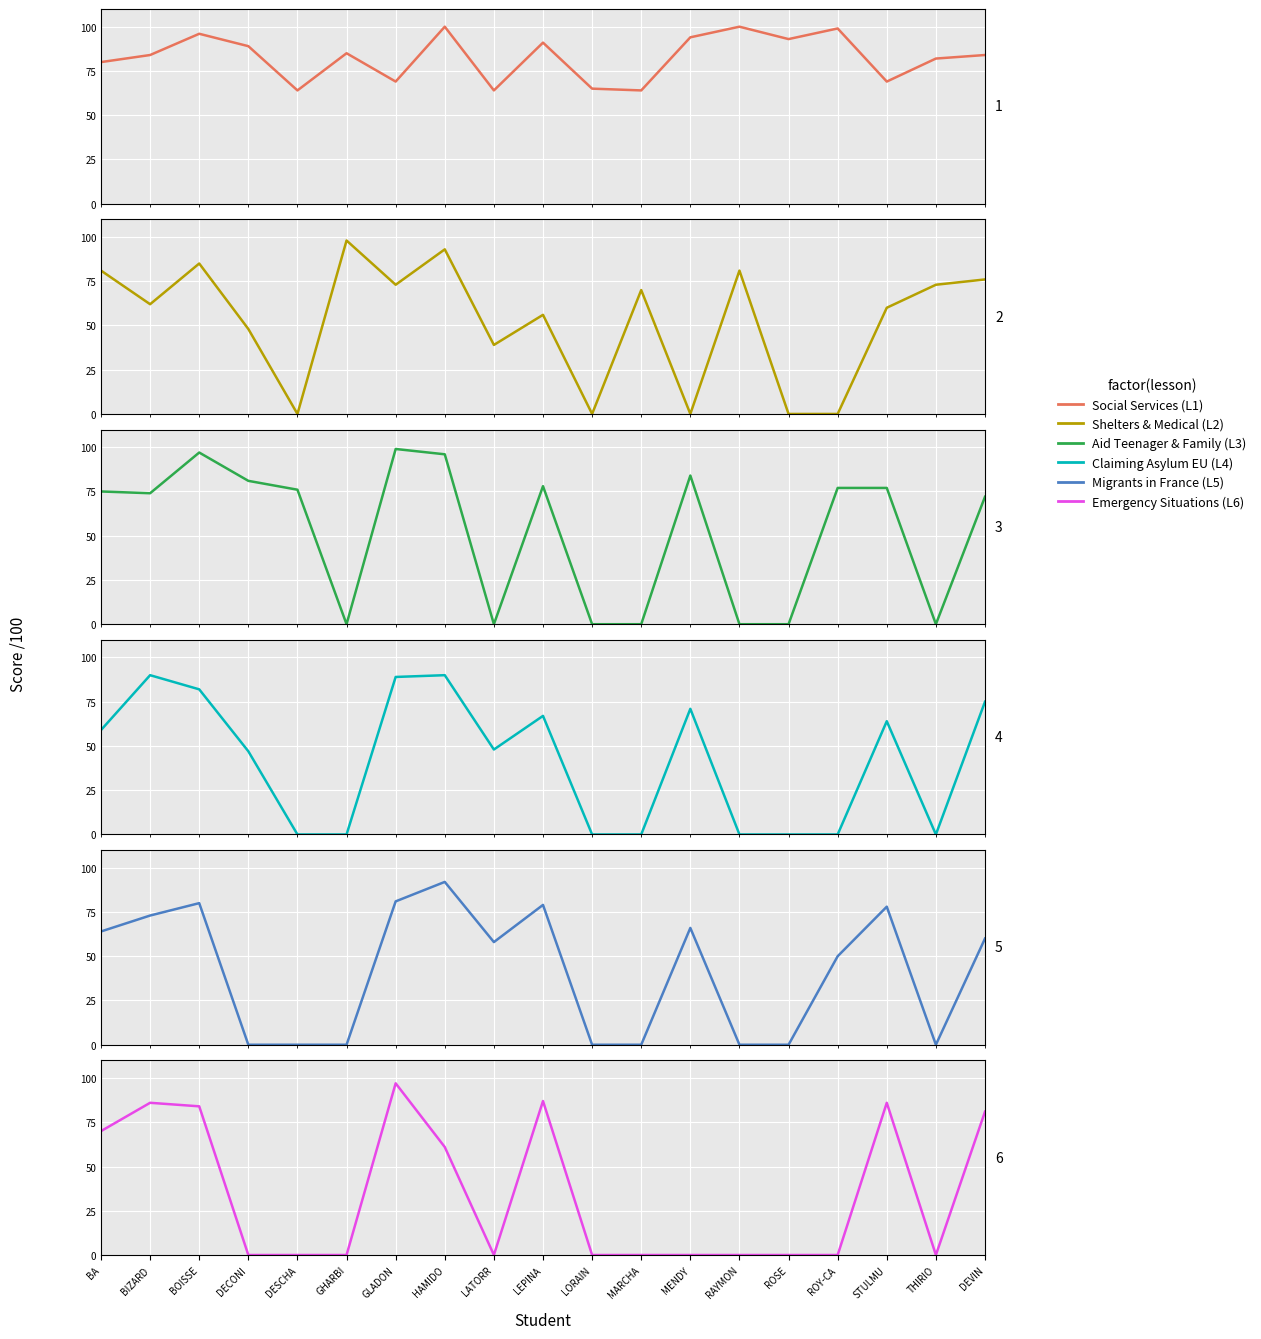

Is this an area chart (filled region under the line)?

No